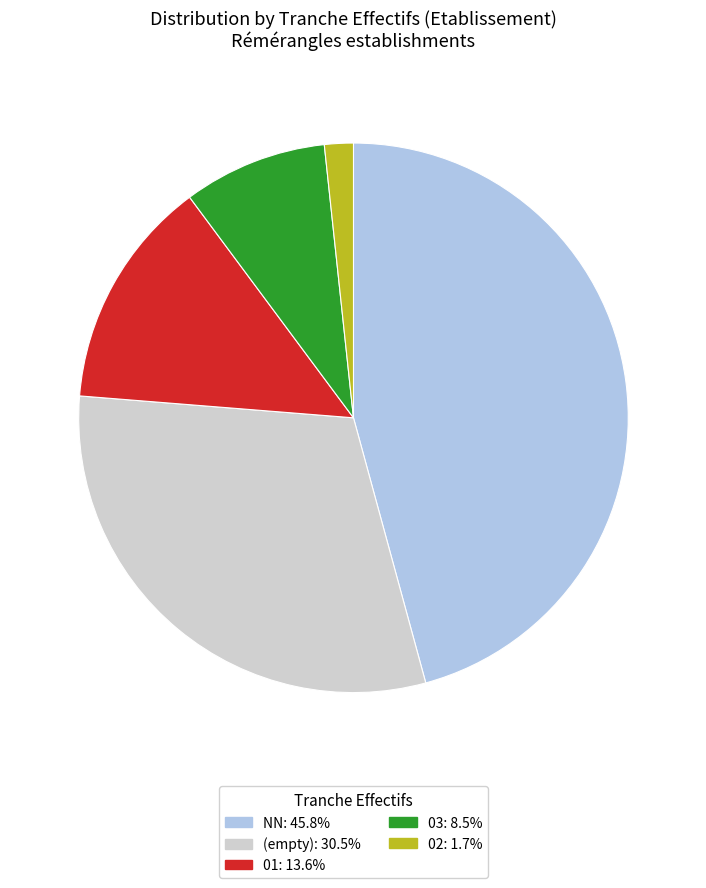

Does any single category account for the majority?

No